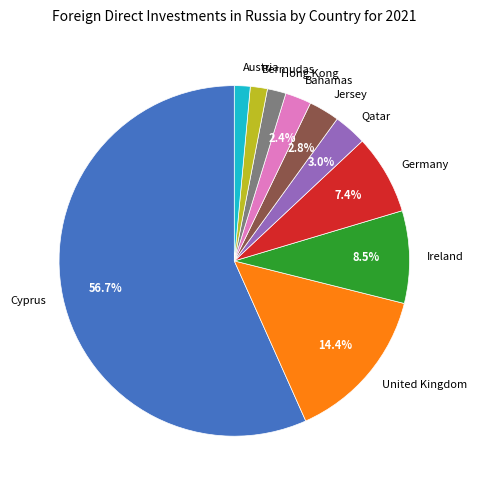

Count the number of slices in the pie.

10